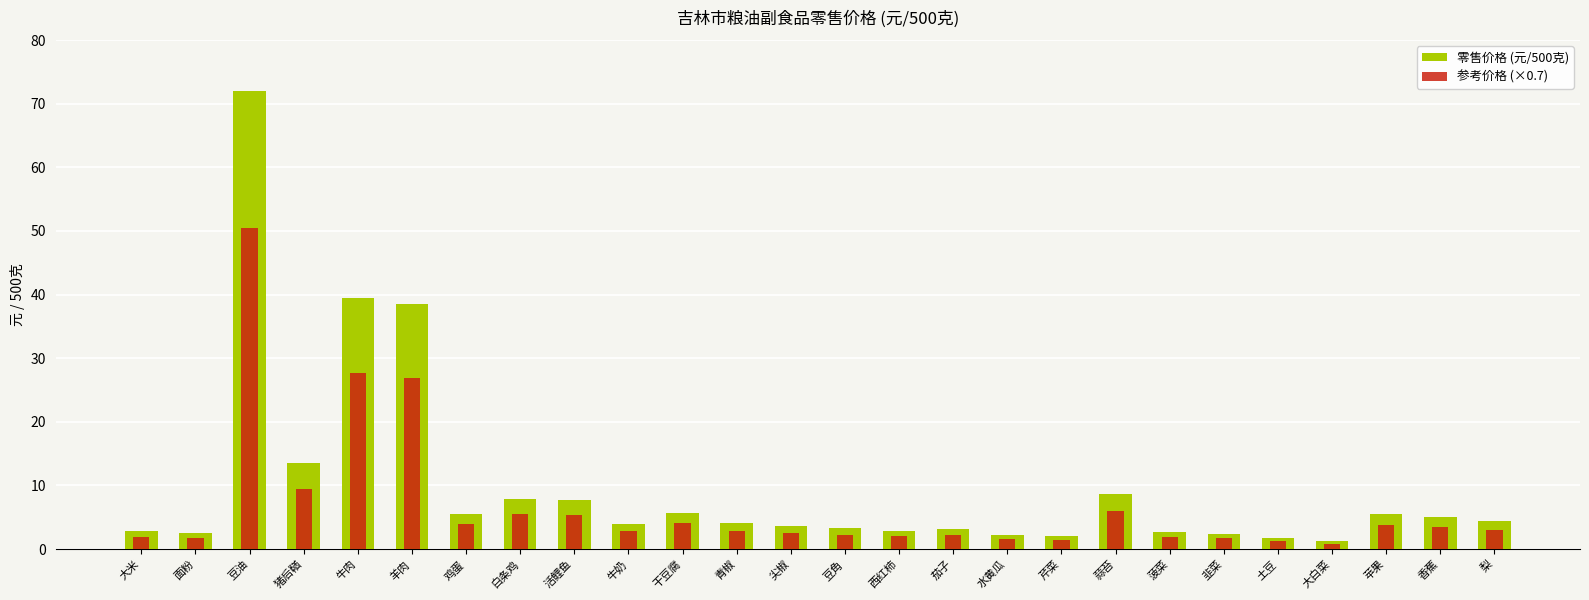

Reading right to left, list all the values displayed in this chart.

零售价格 (元/500克): 4.4	5.0	5.5	1.2	1.8	2.4	2.8	8.6	2.1	2.2	3.1	2.9	3.2	3.7	4.1	5.8	4.0	7.7	7.9	5.5	38.5	39.5	13.5	72.0	2.5	2.8
参考价格 (×0.7): 3.1	3.5	3.8	0.8	1.2	1.7	1.9	6.0	1.5	1.6	2.2	2.0	2.3	2.6	2.9	4.0	2.8	5.4	5.5	3.9	26.9	27.6	9.4	50.4	1.8	1.9